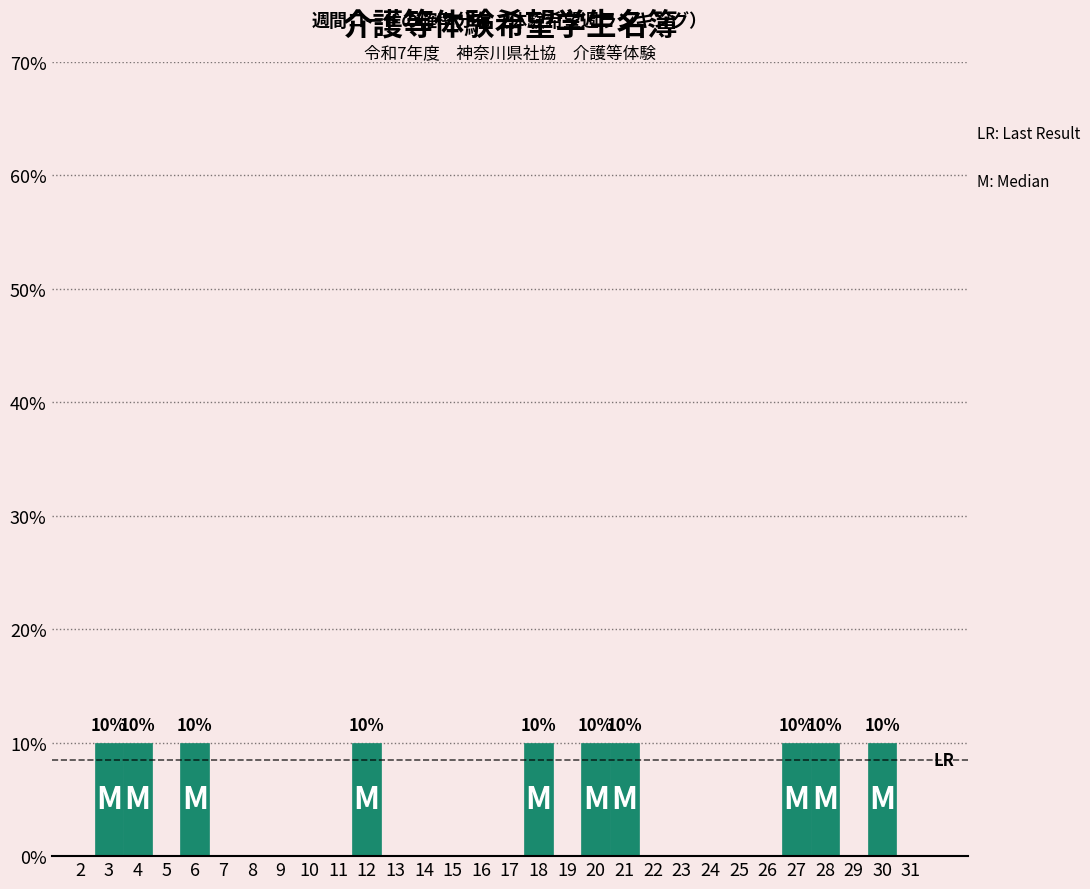

Reading right to left, what are all the values shown in this chart?

31=0	30=10	29=0	28=10	27=10	26=0	25=0	24=0	23=0	22=0	21=10	20=10	19=0	18=10	17=0	16=0	15=0	14=0	13=0	12=10	11=0	10=0	9=0	8=0	7=0	6=10	5=0	4=10	3=10	2=0